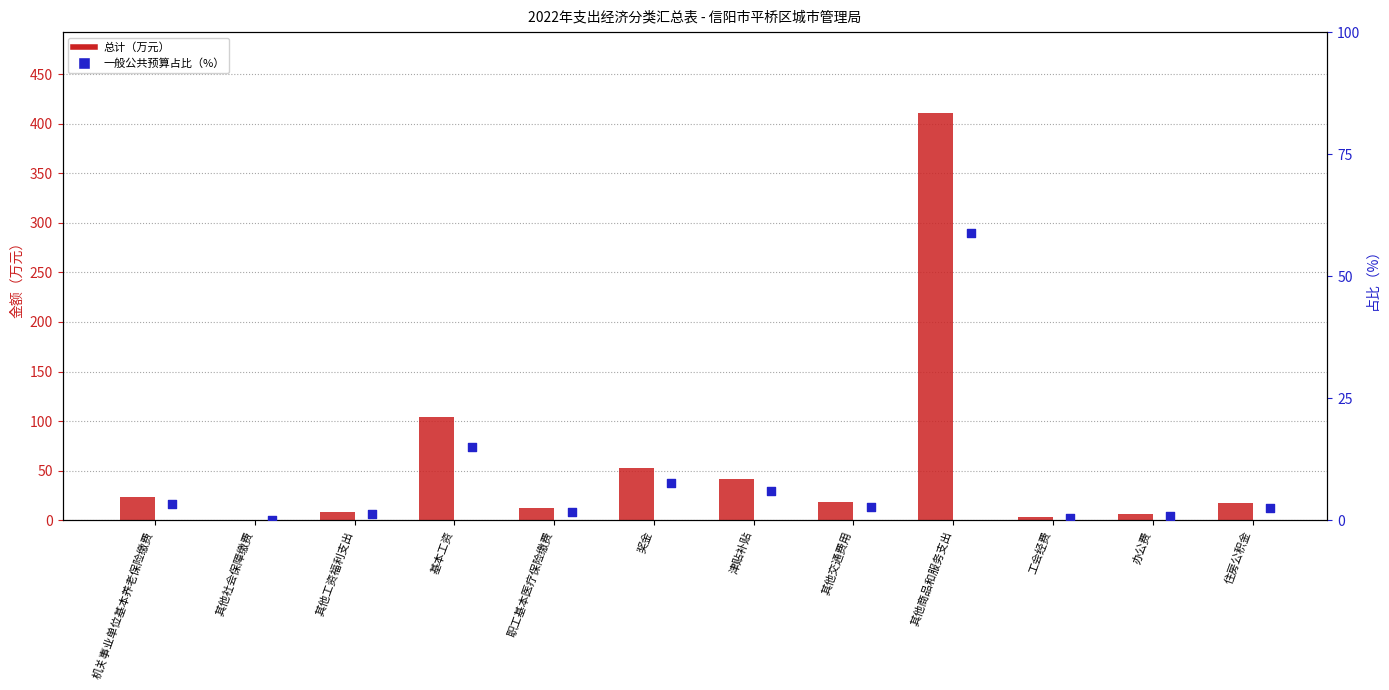

At which category is the sum across all series the highest?

其他商品和服务支出